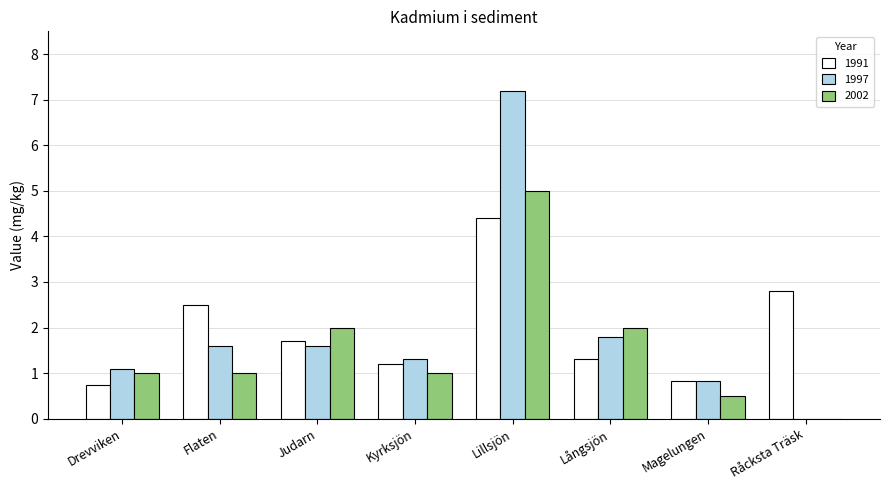

Reading left to right, list all the values displayed in this chart.

1991: 0.8	2.5	1.7	1.2	4.4	1.3	0.8	2.8
1997: 1.1	1.6	1.6	1.3	7.2	1.8	0.8	0.0
2002: 1.0	1.0	2.0	1.0	5.0	2.0	0.5	0.0